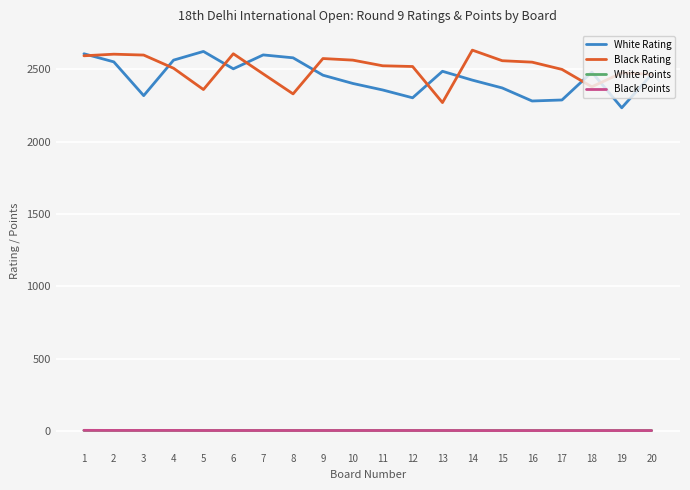

What is the approximate value of Black Points at 12?

6.0